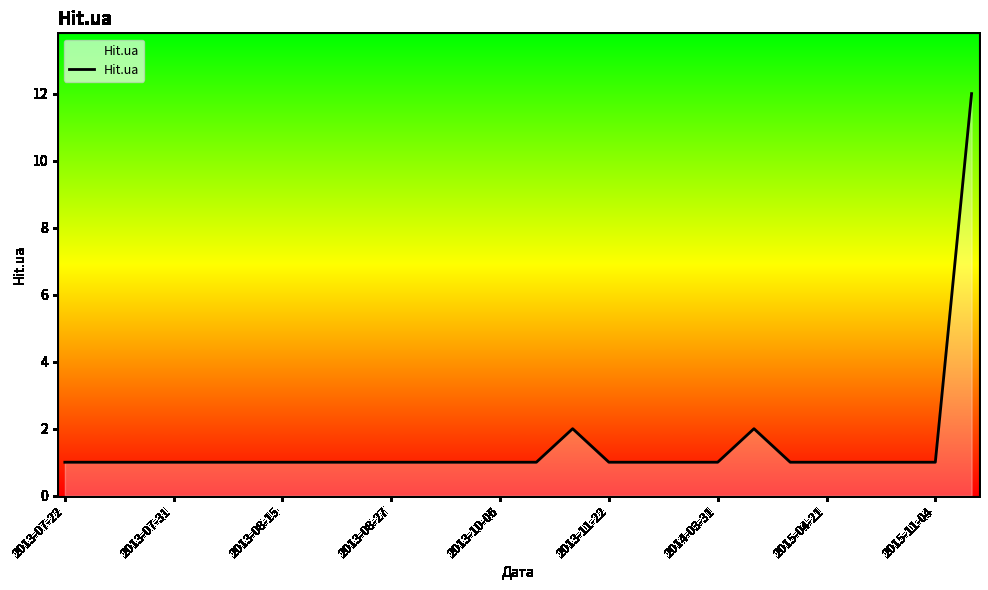

What is the difference between the maximum and minimum values?

11